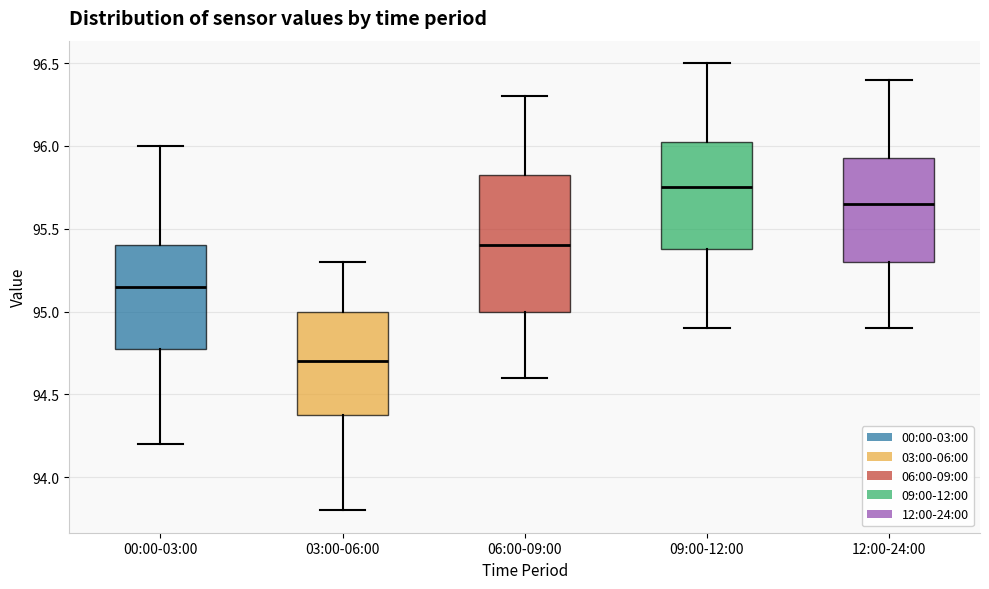

Where does the median line of the box for 03:00-06:00 sit on the y-axis? The values are not printed on the chart, so give them approximately, as read against the axis.

94.70